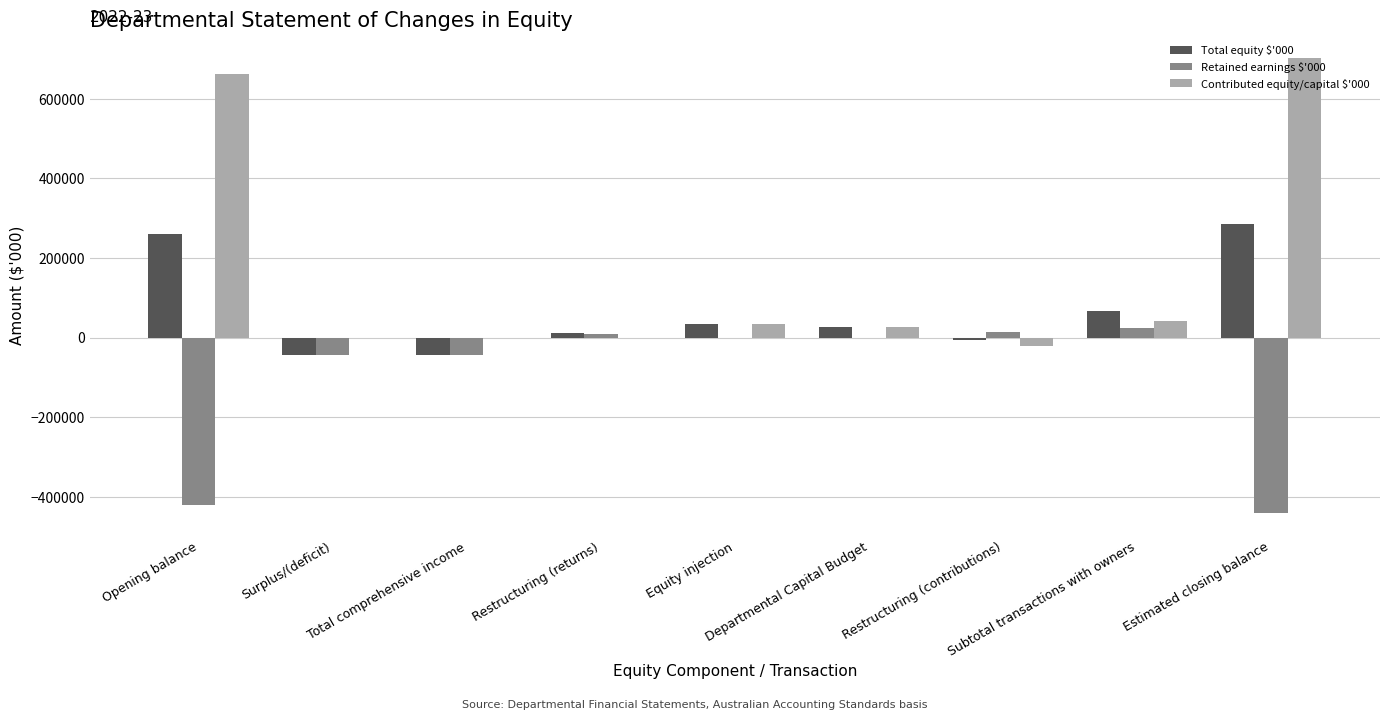

Which series has the largest total across all categories?

Contributed equity/capital $'000